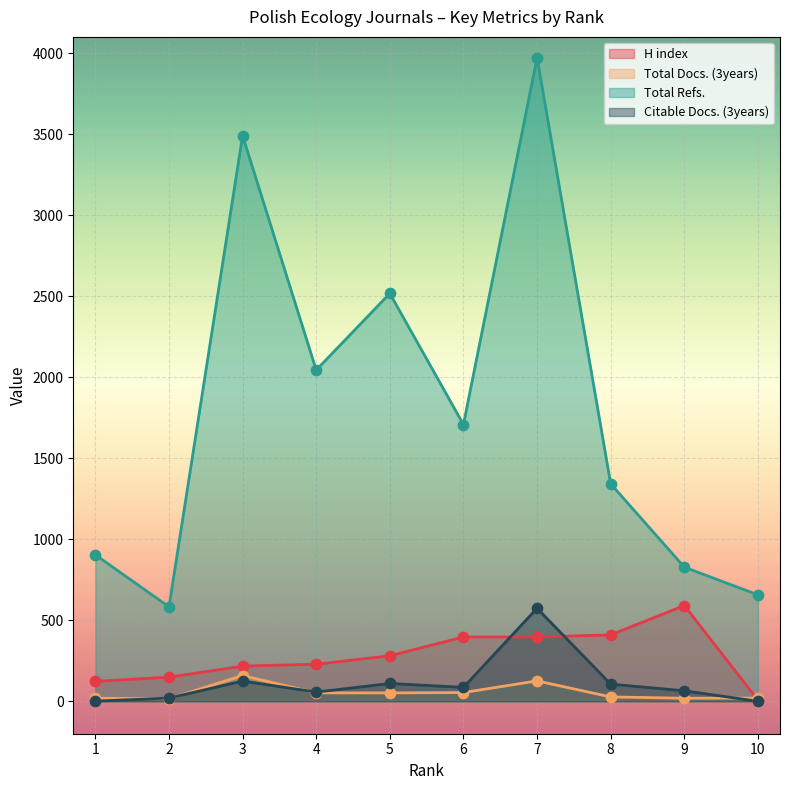

What are all the series names shown in the legend?

H index, Total Docs. (3years), Total Refs., Citable Docs. (3years)